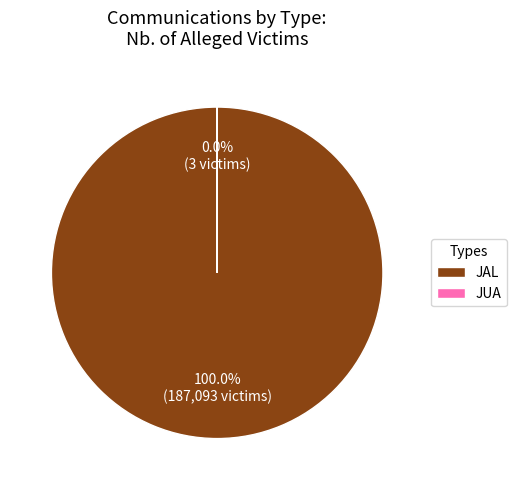

Is there a majority slice in this chart?

Yes